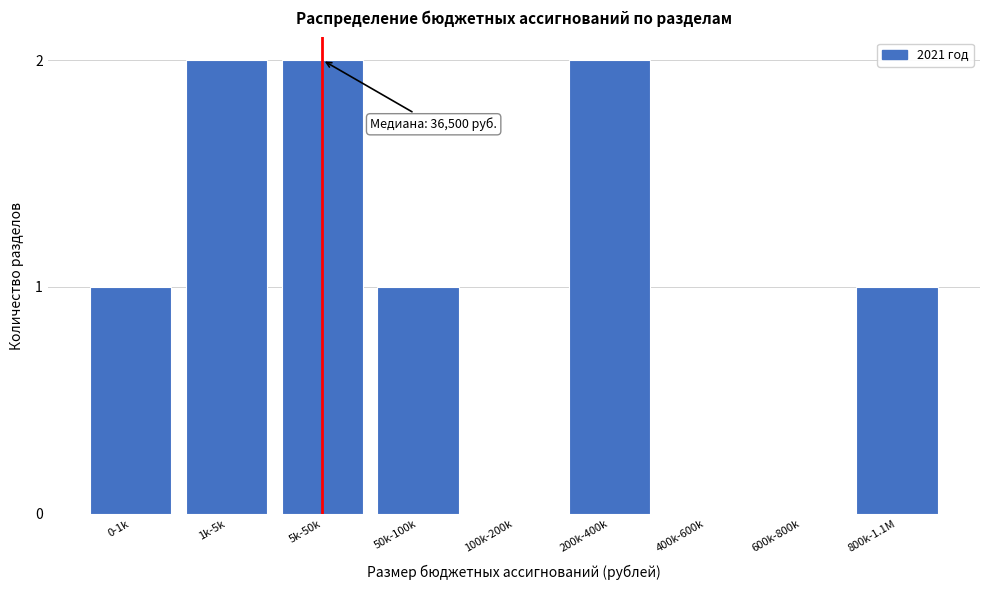

Reading left to right, what are all the values shown in this chart?

0-1k=1	1k-5k=2	5k-50k=2	50k-100k=1	100k-200k=0	200k-400k=2	400k-600k=0	600k-800k=0	800k-1.1M=1